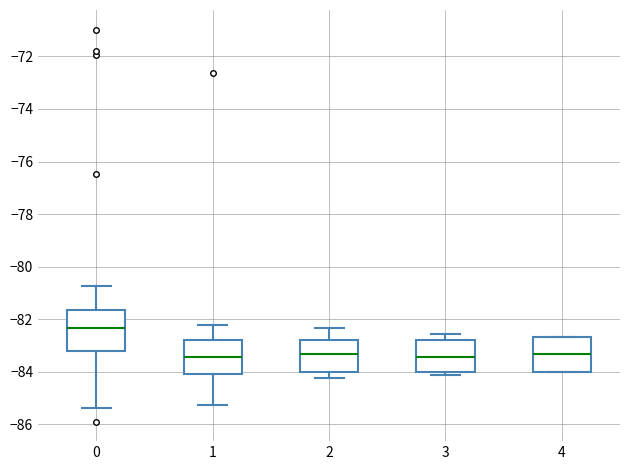

Reading left to right, transcribe this box plot: for each box, give where its median line is, the range the box spans, and where its two whiskers end, as read against the y-axis. The values are not printed on the chart, so give them approximately, as read against the axis.

0: median -82.4, box -83.2 to -81.6, whiskers -85.4 to -80.8
1: median -83.4, box -84.0 to -82.8, whiskers -85.2 to -82.2
2: median -83.4, box -84.0 to -82.8, whiskers -84.2 to -82.4
3: median -83.4, box -84.0 to -82.8, whiskers -84.2 to -82.6
4: median -83.4, box -84.0 to -82.6, whiskers -84.0 to -82.6